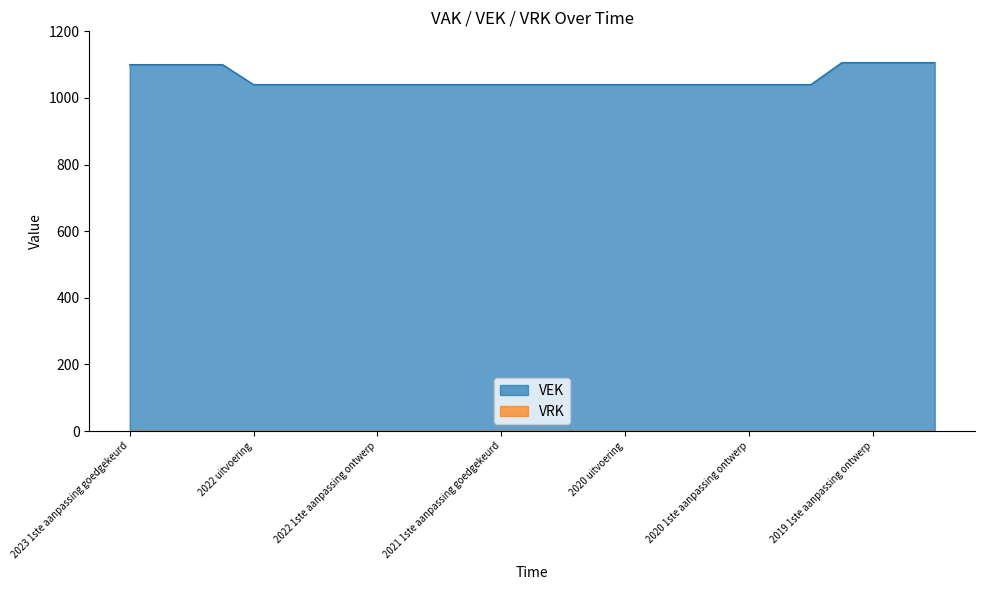

True or false: the data has more than 0 interior local peaks.

False